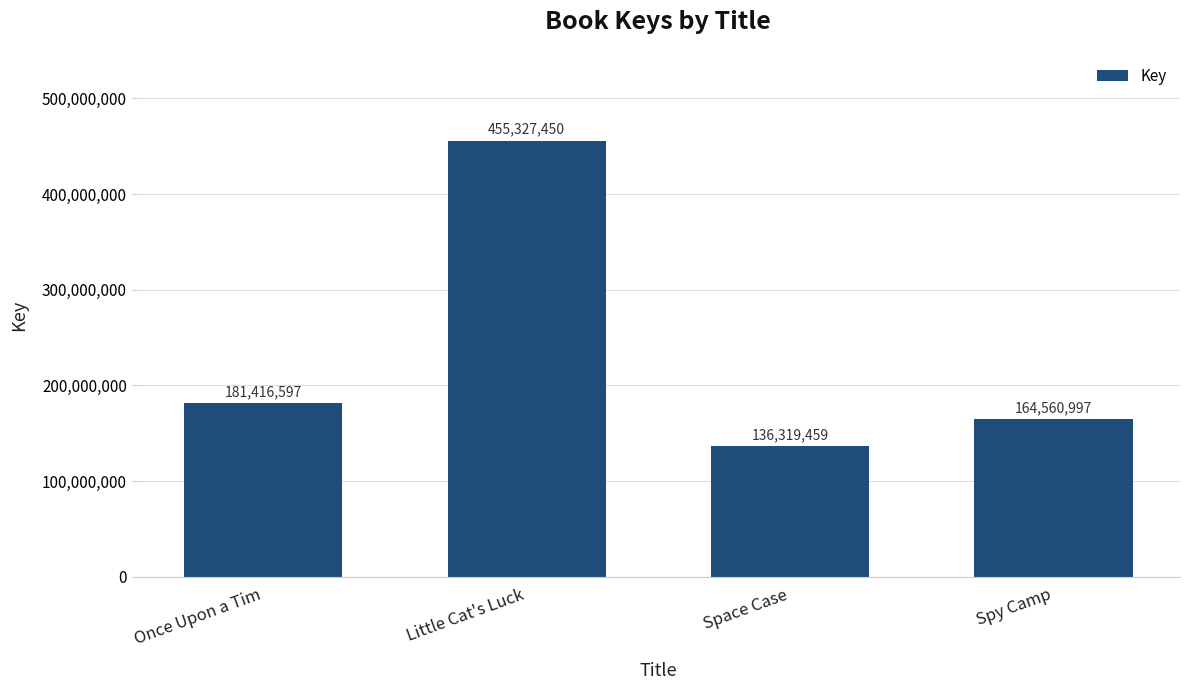

How many data points are less than 181416597?

2